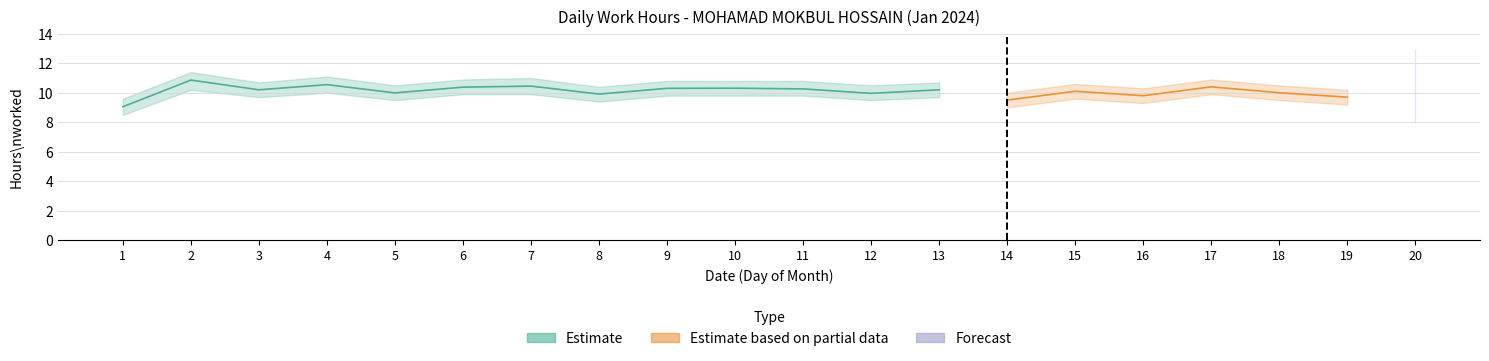

True or false: Work Hours (Estimate) and Work Hours (Forecast) intersect in this chart.

False